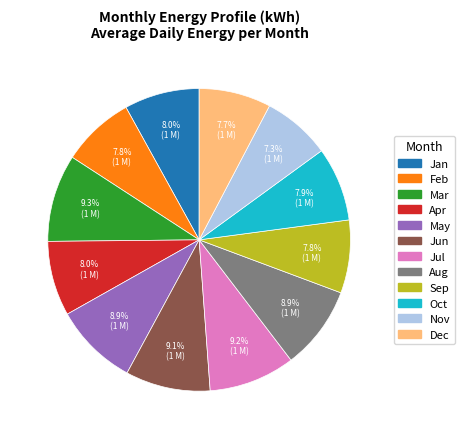

What percentage is NOT represented by May?

91.1%